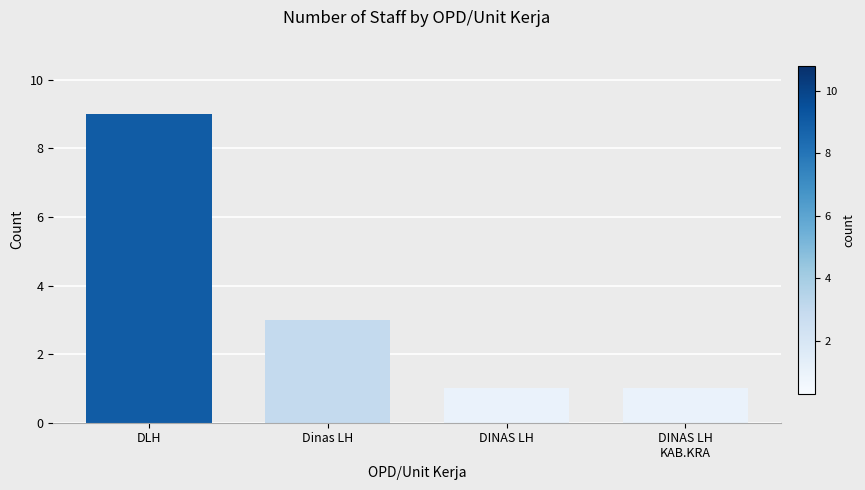

Which has a higher value, Dinas LH or DINAS LH
KAB.KRA?

Dinas LH